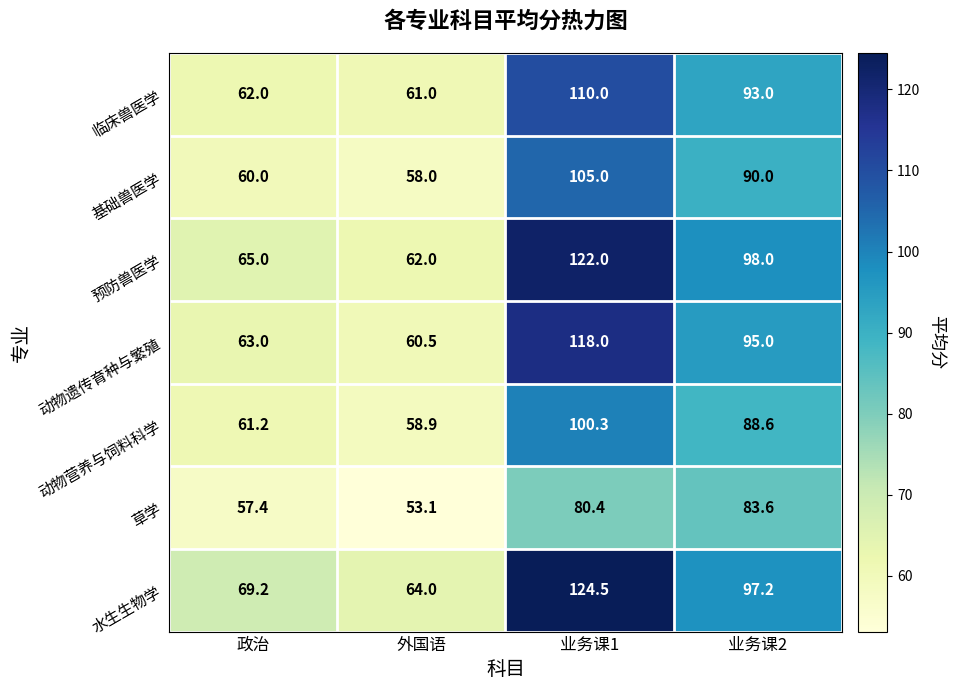

Reading left to right, extract all data points from this chart.

临床兽医学: 政治=62.0	外国语=61.0	业务课1=110.0	业务课2=93.0
基础兽医学: 政治=60.0	外国语=58.0	业务课1=105.0	业务课2=90.0
预防兽医学: 政治=65.0	外国语=62.0	业务课1=122.0	业务课2=98.0
动物遗传育种与繁殖: 政治=63.0	外国语=60.5	业务课1=118.0	业务课2=95.0
动物营养与饲料科学: 政治=61.2	外国语=58.9	业务课1=100.3	业务课2=88.6
草学: 政治=57.4	外国语=53.1	业务课1=80.4	业务课2=83.6
水生生物学: 政治=69.2	外国语=64.0	业务课1=124.5	业务课2=97.2